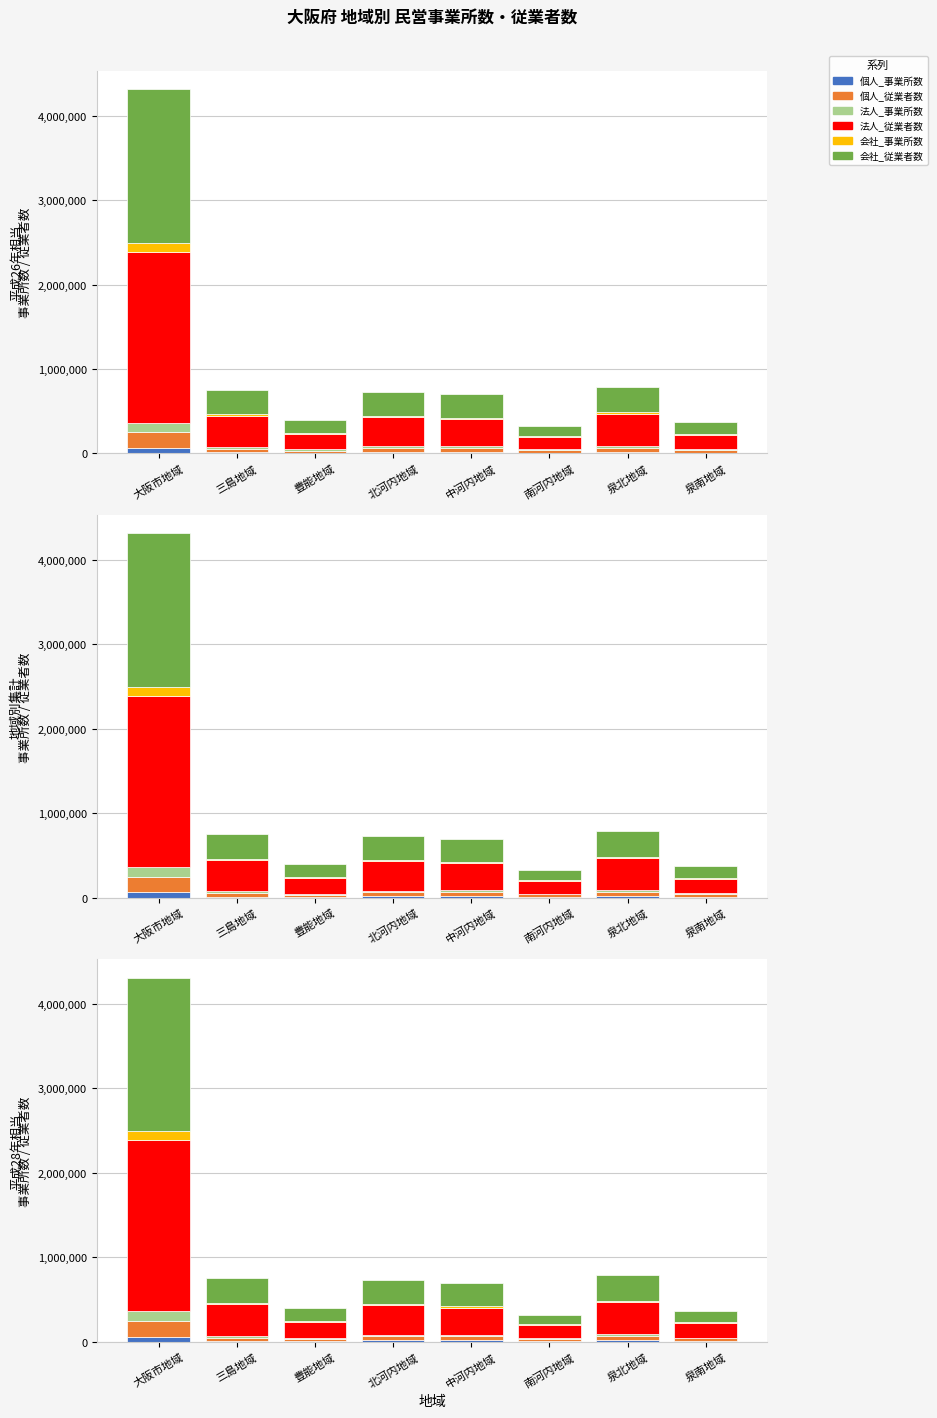

Where is 法人_事業所数 nearest to the value 63440?

泉北地域